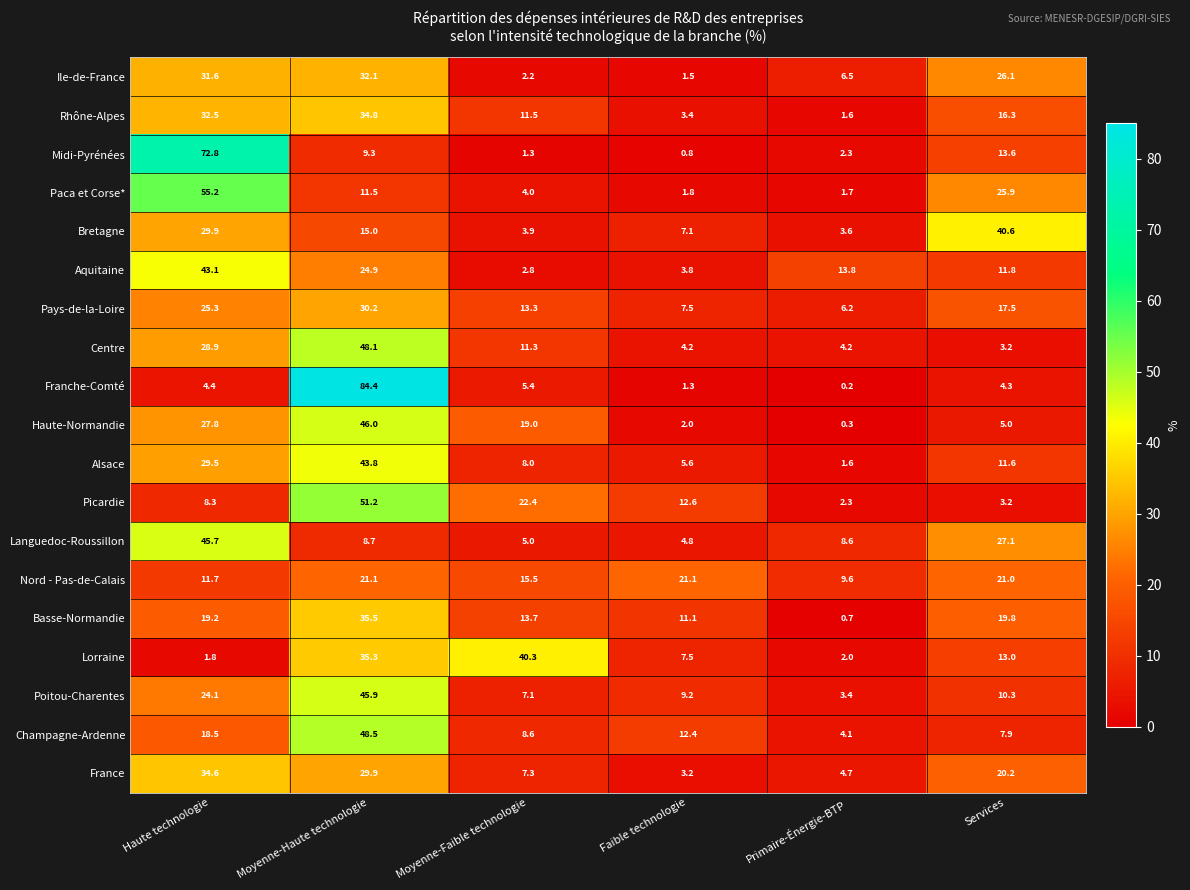

What is the average value of the Ile-de-France series?

16.7